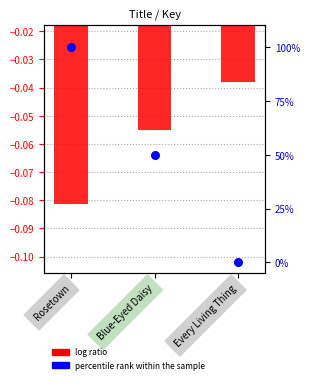

Is the value of log ratio at Every Living Thing greater than the value of percentile rank within the sample at Rosetown?

No